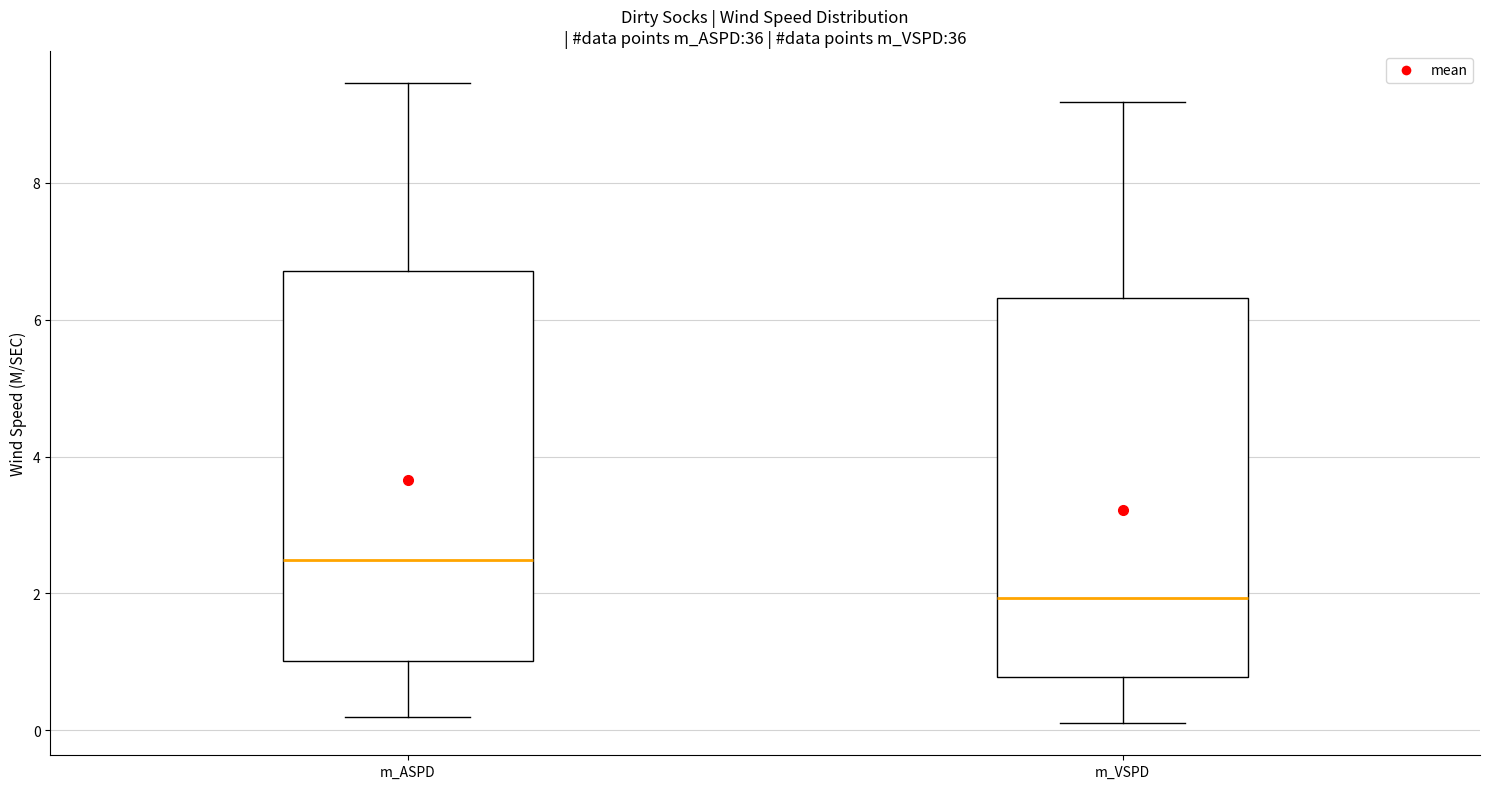

Which box's median line is the highest?

m_ASPD